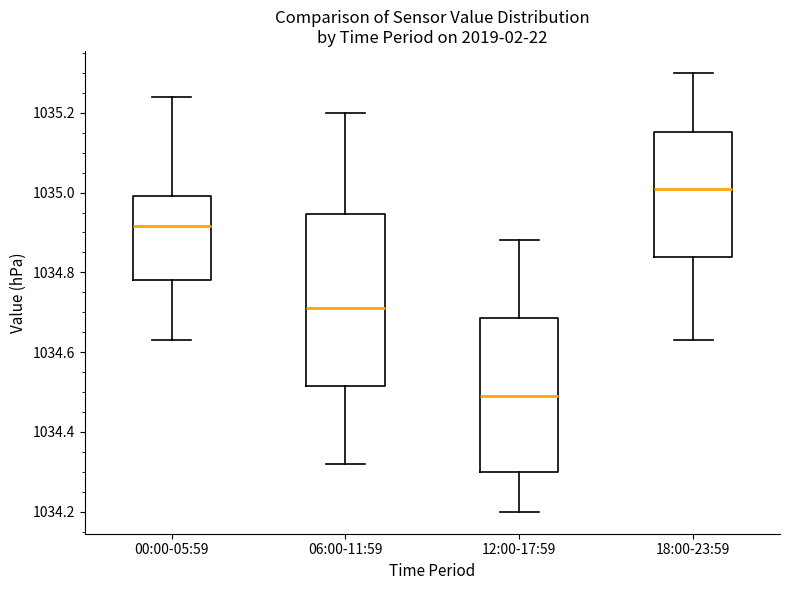

Reading left to right, transcribe this box plot: for each box, give where its median line is, the range the box spans, and where its two whiskers end, as read against the y-axis. The values are not printed on the chart, so give them approximately, as read against the axis.

00:00-05:59: median 1034.92, box 1034.78 to 1035.00, whiskers 1034.64 to 1035.24
06:00-11:59: median 1034.72, box 1034.52 to 1034.94, whiskers 1034.32 to 1035.20
12:00-17:59: median 1034.50, box 1034.30 to 1034.68, whiskers 1034.20 to 1034.88
18:00-23:59: median 1035.02, box 1034.84 to 1035.16, whiskers 1034.64 to 1035.30